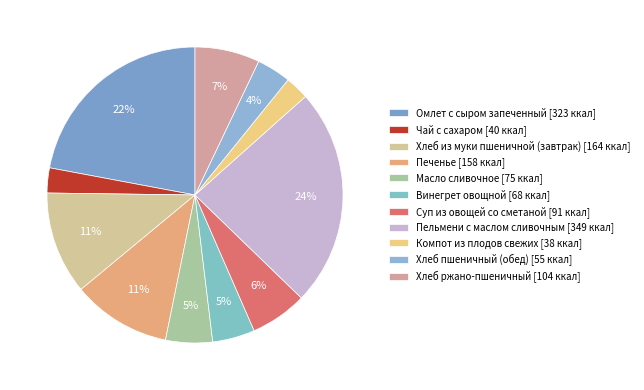

Rank the categories by value from lowest to highest.

Компот из плодов свежих, Чай с сахаром, Хлеб пшеничный (обед), Винегрет овощной, Масло сливочное, Суп из овощей со сметаной, Хлеб ржано-пшеничный, Печенье, Хлеб из муки пшеничной (завтрак), Омлет с сыром запеченный, Пельмени с маслом сливочным